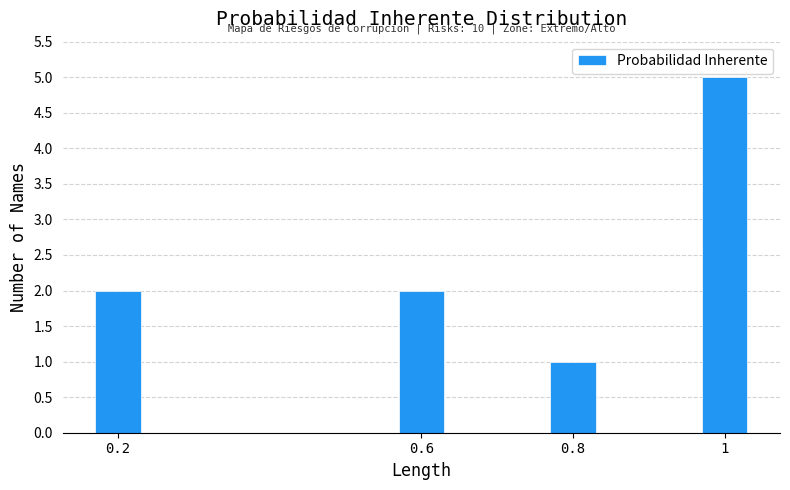

Reading right to left, extract all data points from this chart.

1=5	0.8=1	0.6=2	0.2=2